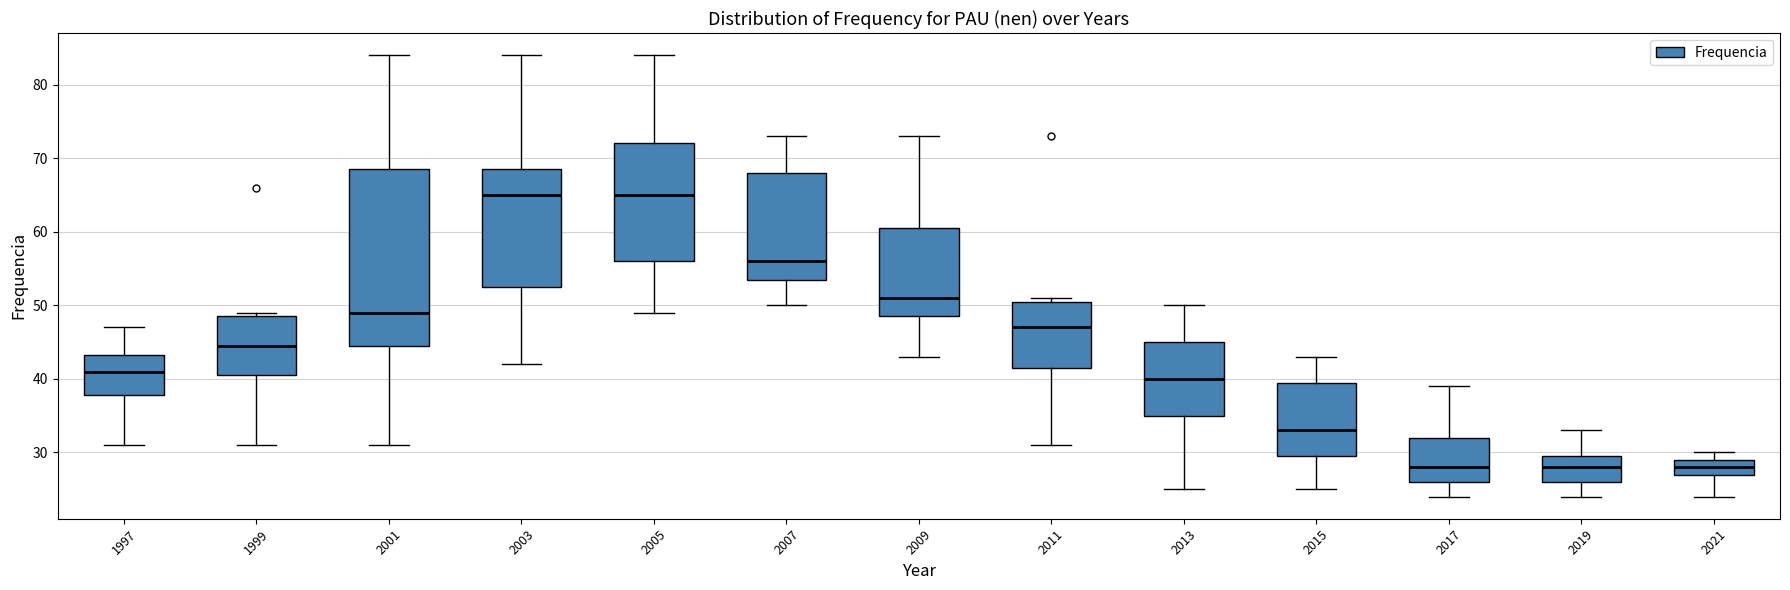

Where does the lower whisker of the box at x = 2015 end on the y-axis? The values are not printed on the chart, so give them approximately, as read against the axis.

25